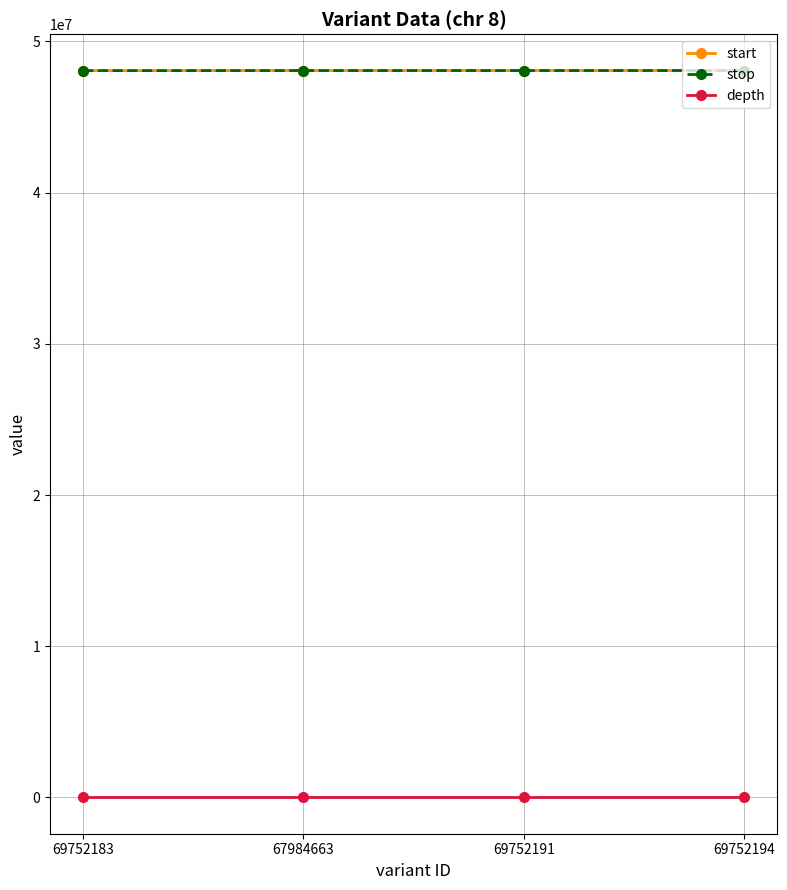

What value does the start series have at 69752191?

48076271